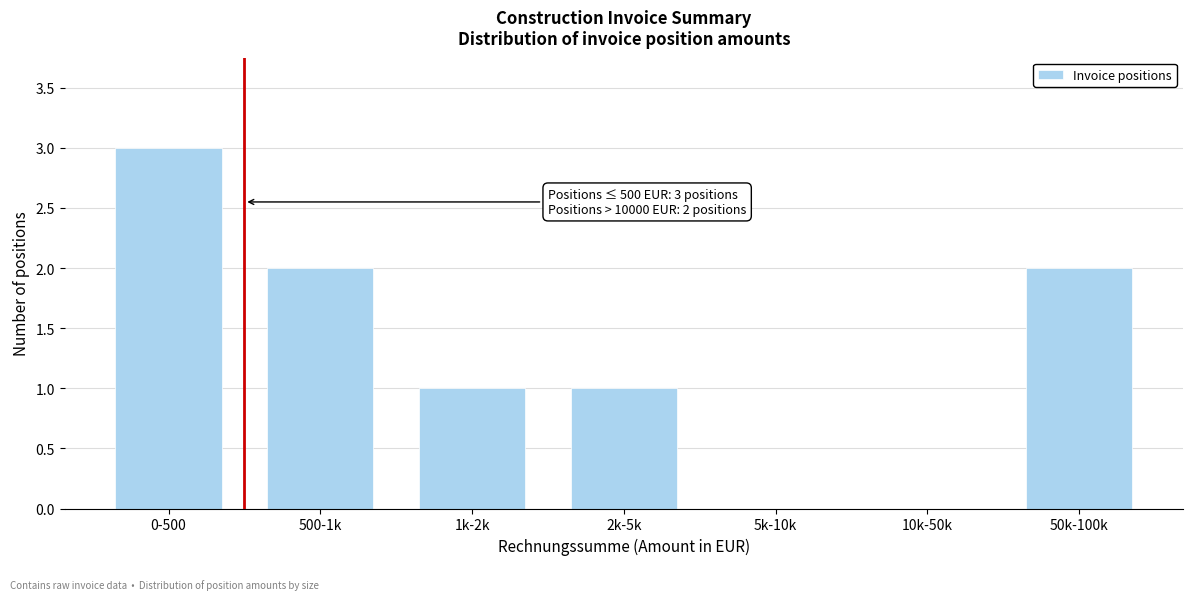

Reading left to right, what are all the values shown in this chart?

0-500=3	500-1k=2	1k-2k=1	2k-5k=1	5k-10k=0	10k-50k=0	50k-100k=2